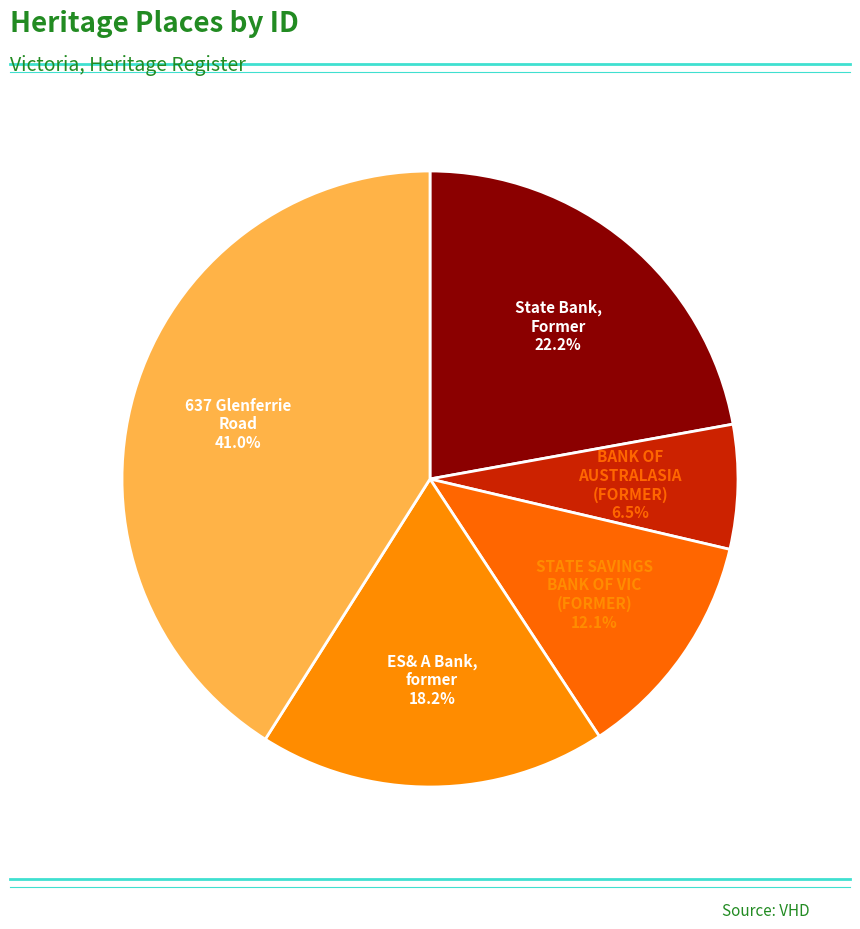

Which category has the smallest portion of the pie?

BANK OF AUSTRALASIA (FORMER)